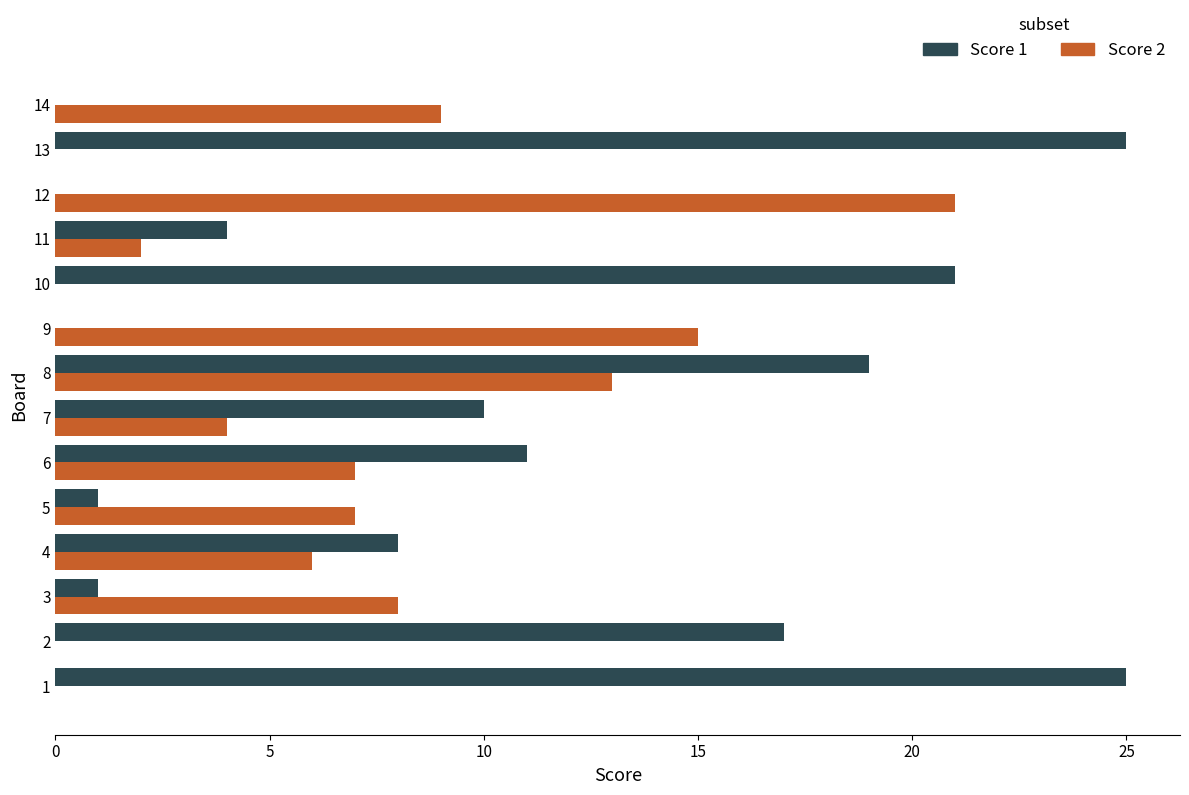

What value does the Score 2 series have at 11, to the nearest 10?

0